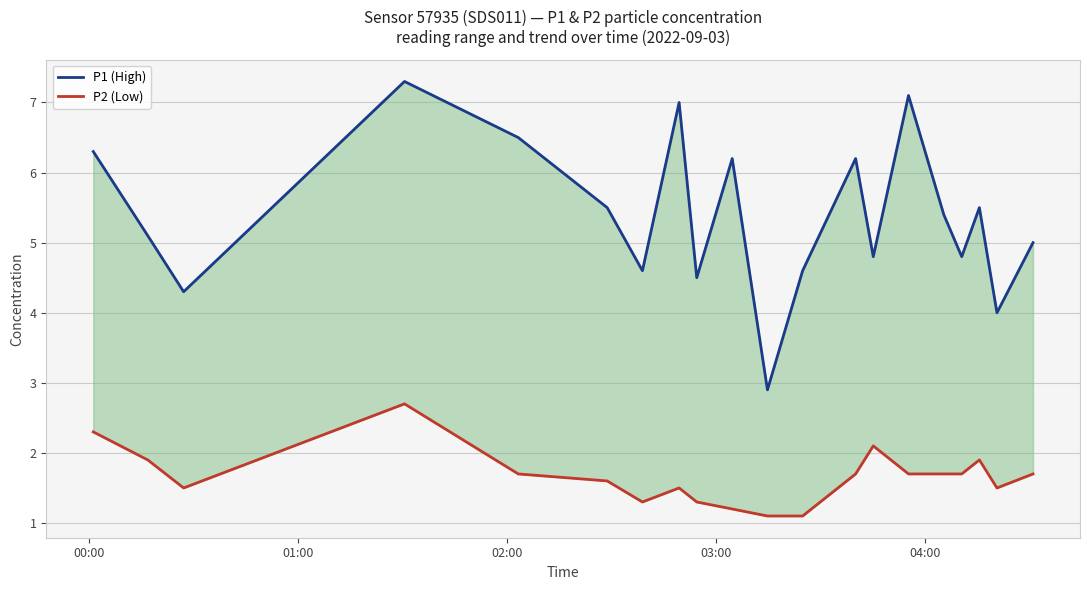

What is the minimum value shown in the chart?

1.1